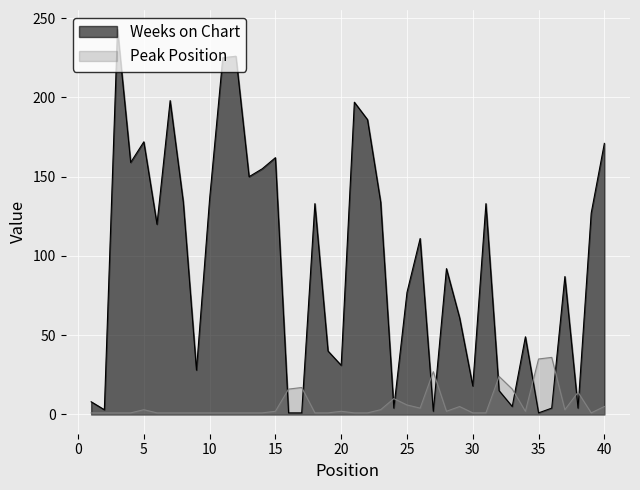

Is the value of Weeks on Chart at 33 greater than the value of Peak Position at 12?

Yes